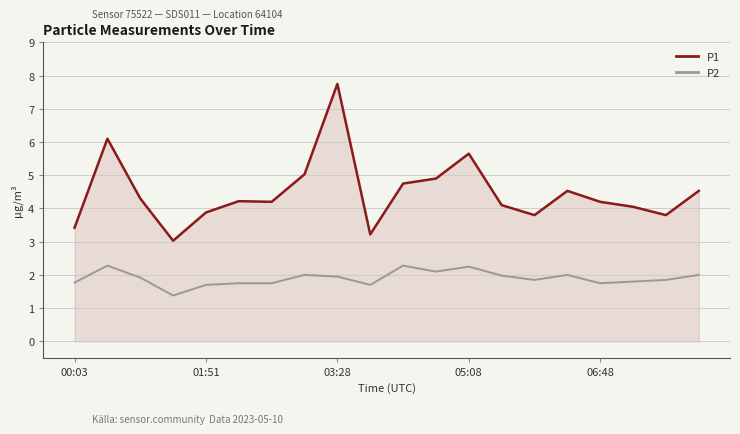

What is the maximum value shown in the chart?

7.8